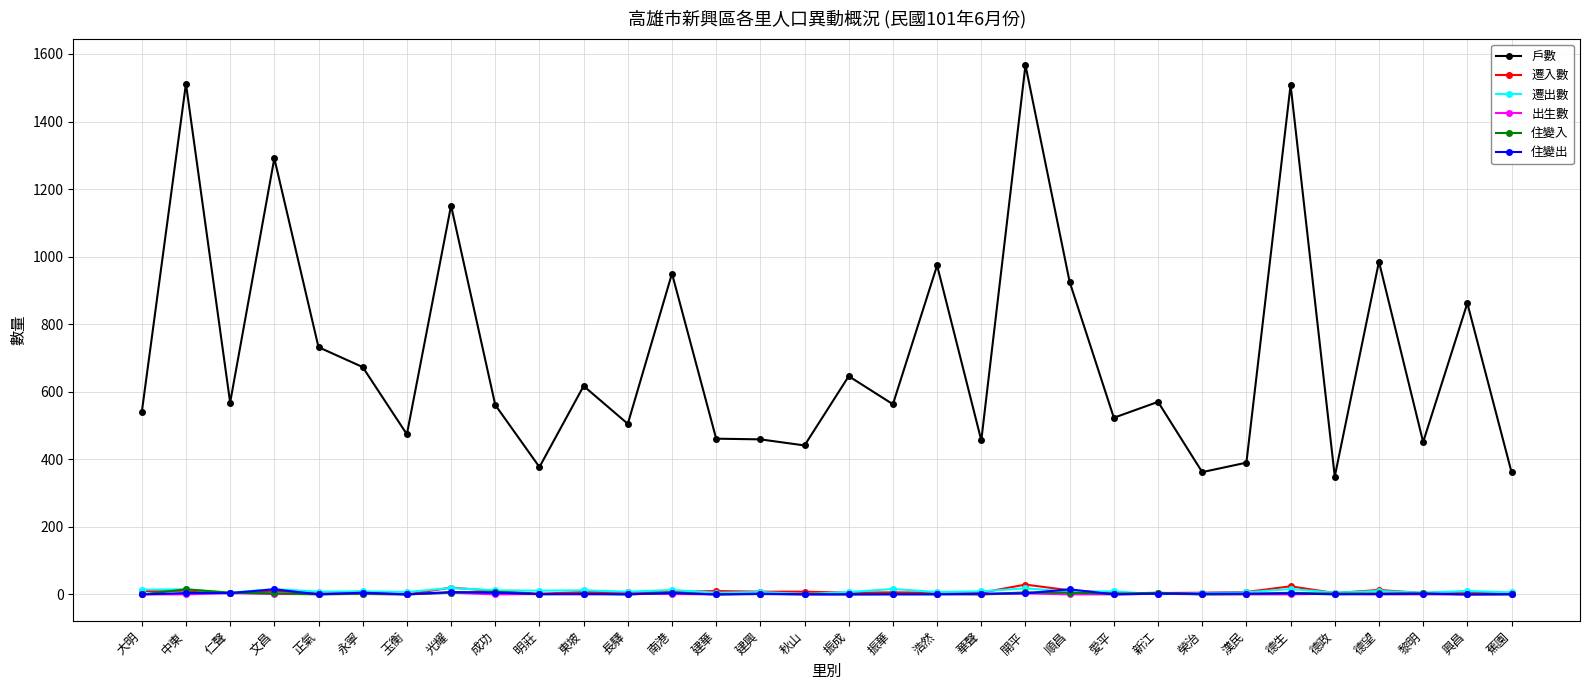

True or false: 戶數 and 遷入數 intersect in this chart.

False